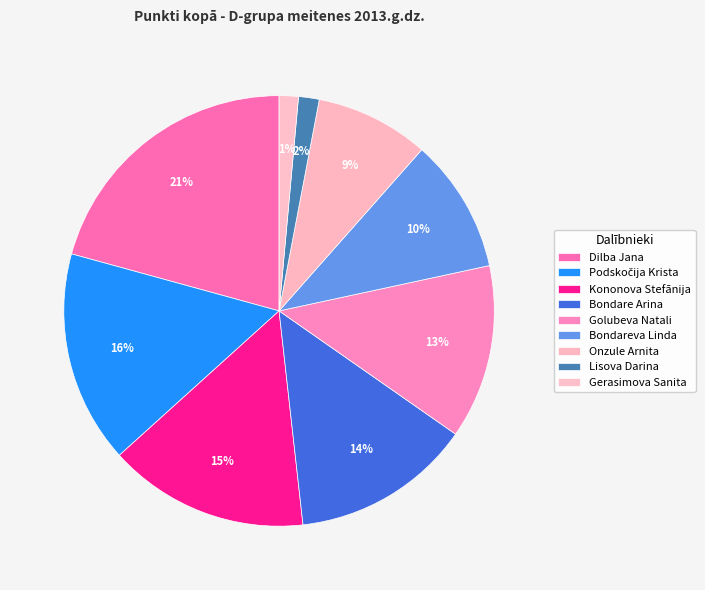

How many segments does this pie chart have?

9